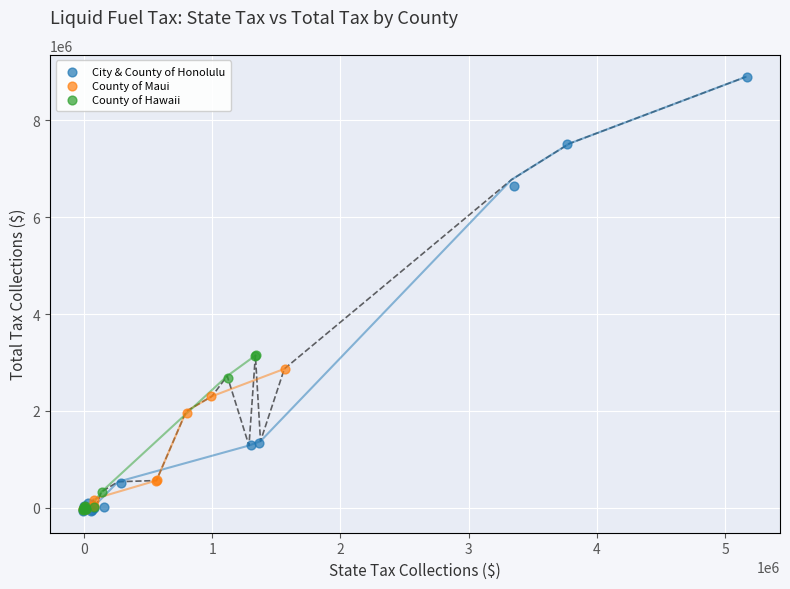

Which series has the largest Y range (max minus min)?

City & County of Honolulu